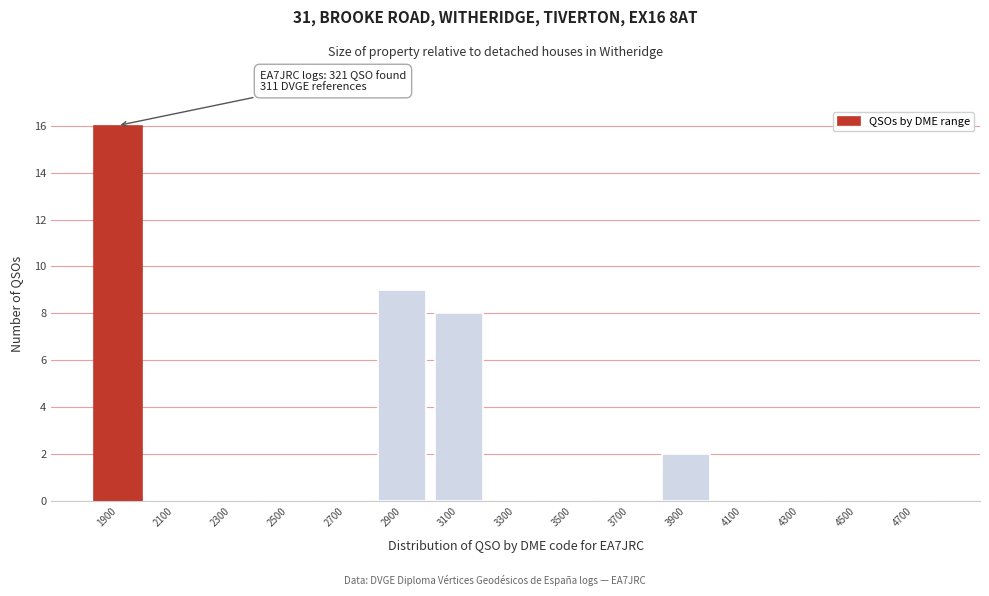

Reading right to left, list all the values displayed in this chart.

4700=0	4500=0	4300=0	4100=0	3900=2	3700=0	3500=0	3300=0	3100=8	2900=9	2700=0	2500=0	2300=0	2100=0	1900=16